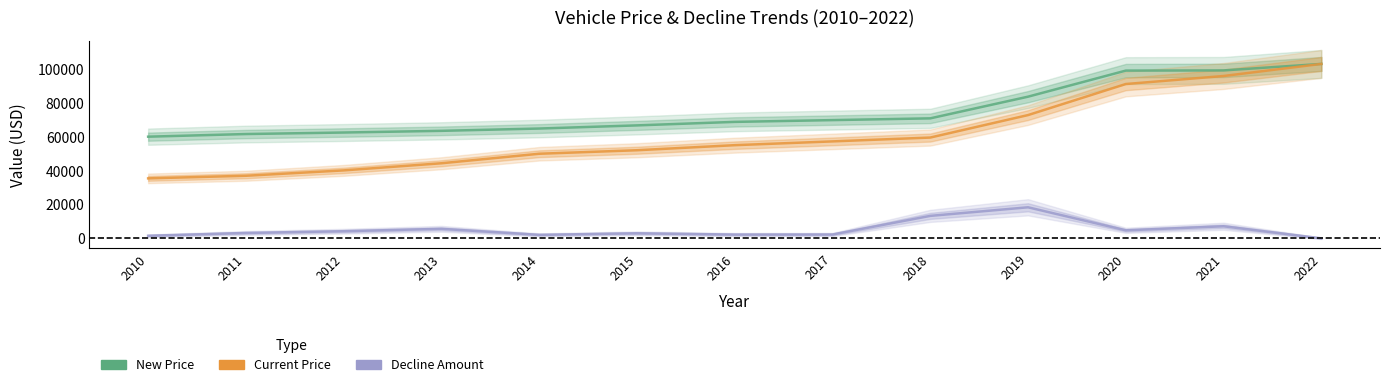

At which label does Decline Amount reach its peak?

2019